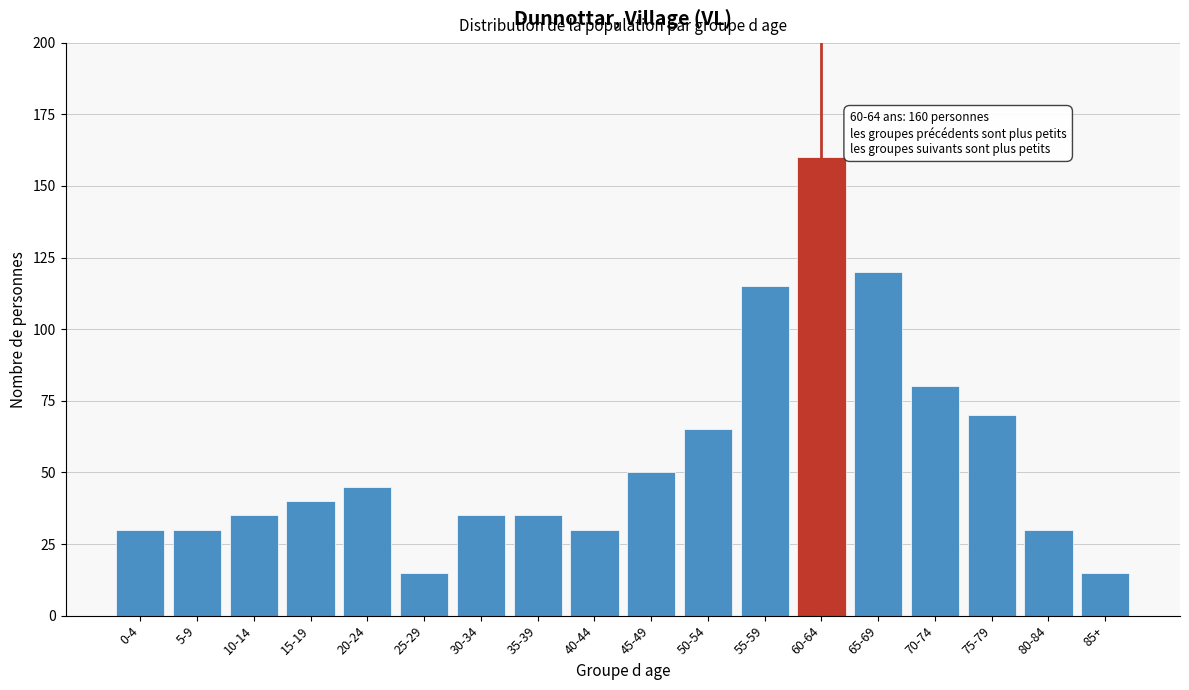

Reading right to left, extract all data points from this chart.

15	30	70	80	120	160	115	65	50	30	35	35	15	45	40	35	30	30